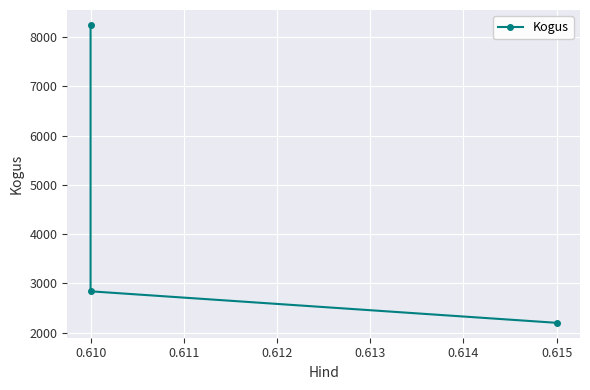

What is the sum of the values at 0.615 and 0.610?

5040